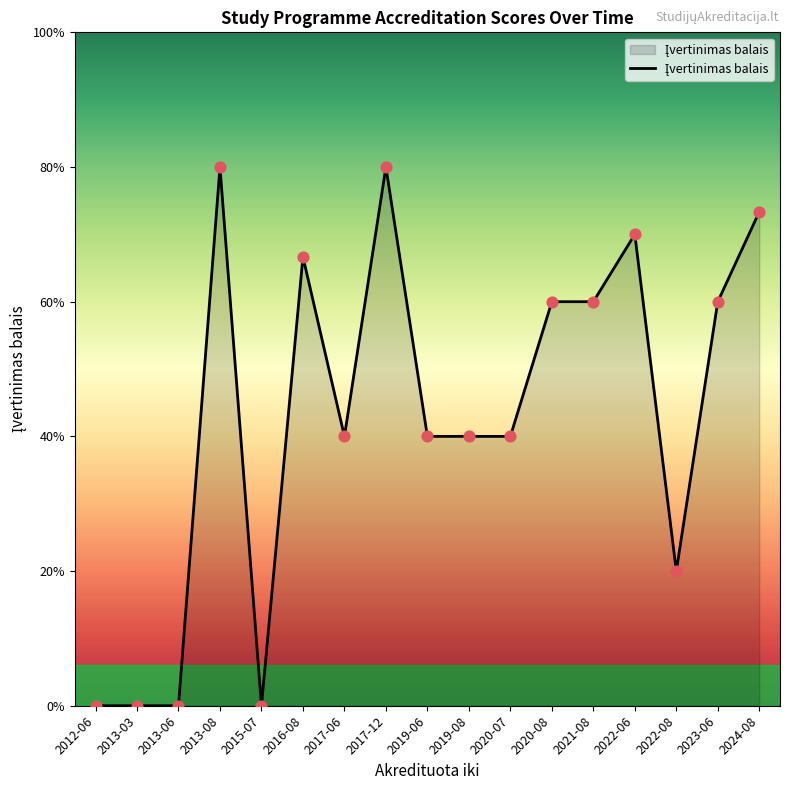

What is the ratio of the value at 2023-06 to the value at 2013-08?

0.8